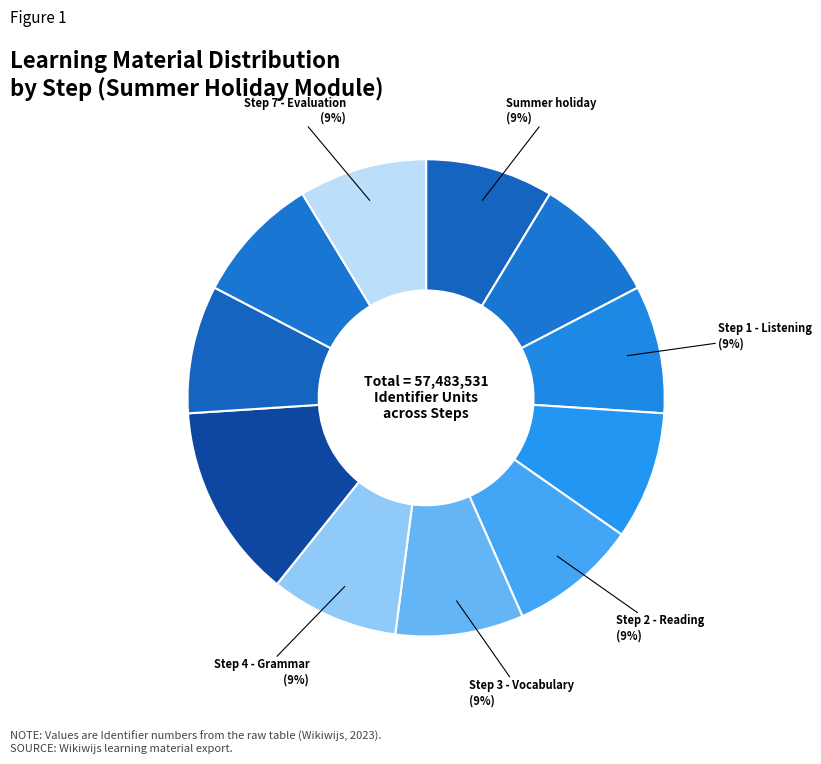

Which slice is the largest?

Present simple